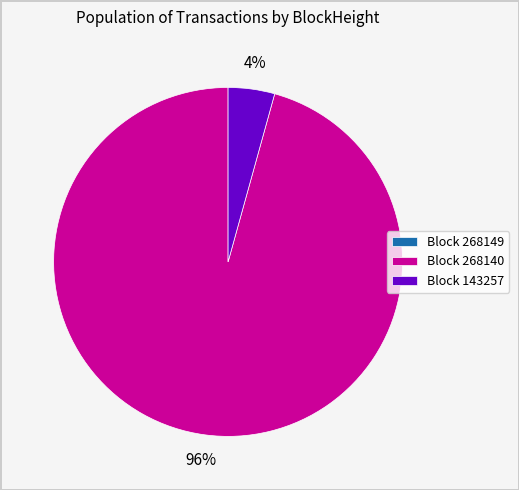

Which slice is the largest?

Block 268140